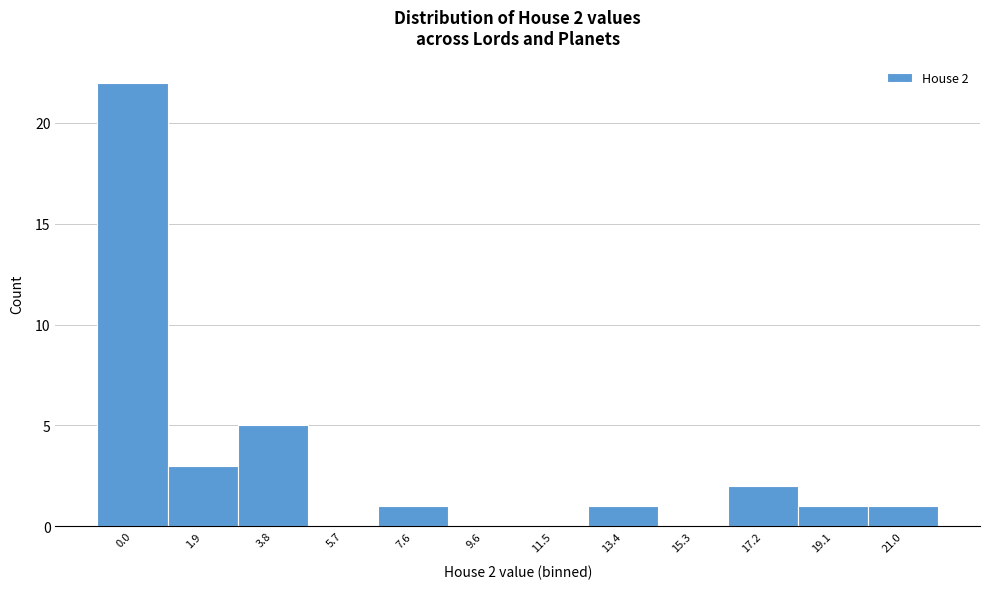

Reading left to right, transcribe all the data shown in this chart.

0.0=22	1.9=3	3.8=5	5.7=0	7.6=1	9.6=0	11.5=0	13.4=1	15.3=0	17.2=2	19.1=1	21.0=1